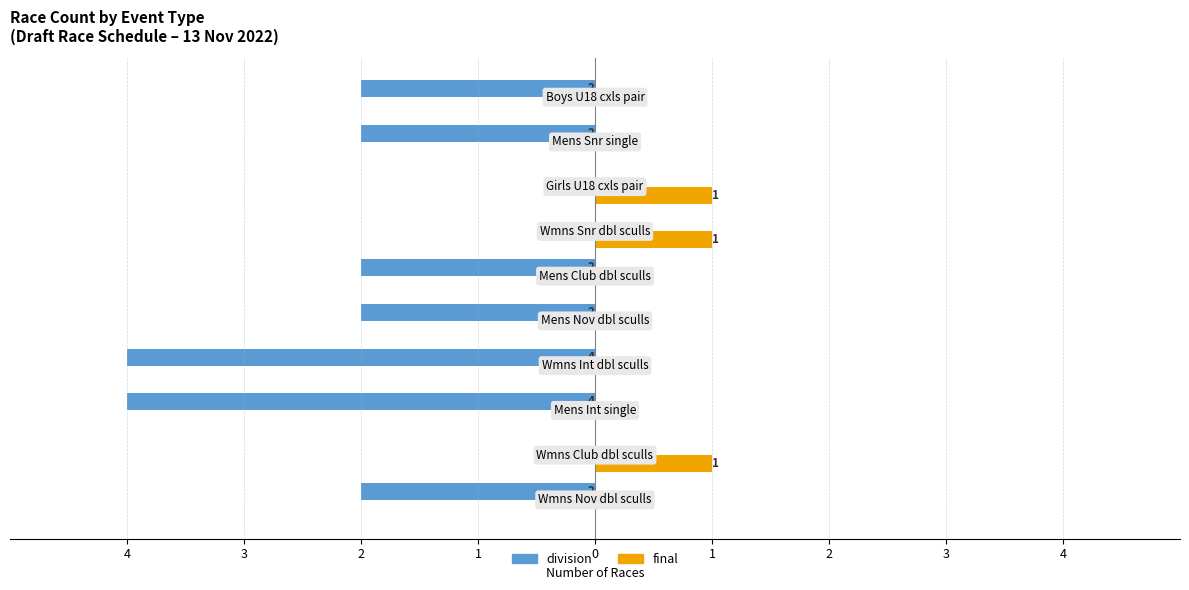

What are all the series names shown in the legend?

division, final